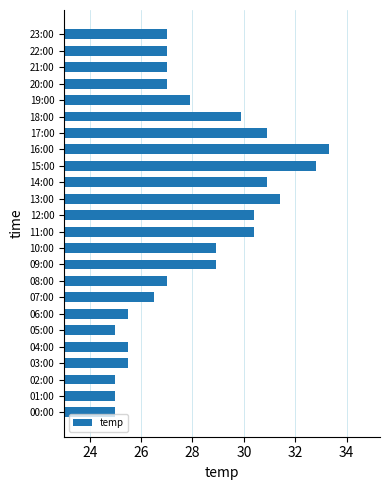

What is the sum of all values?

673.7